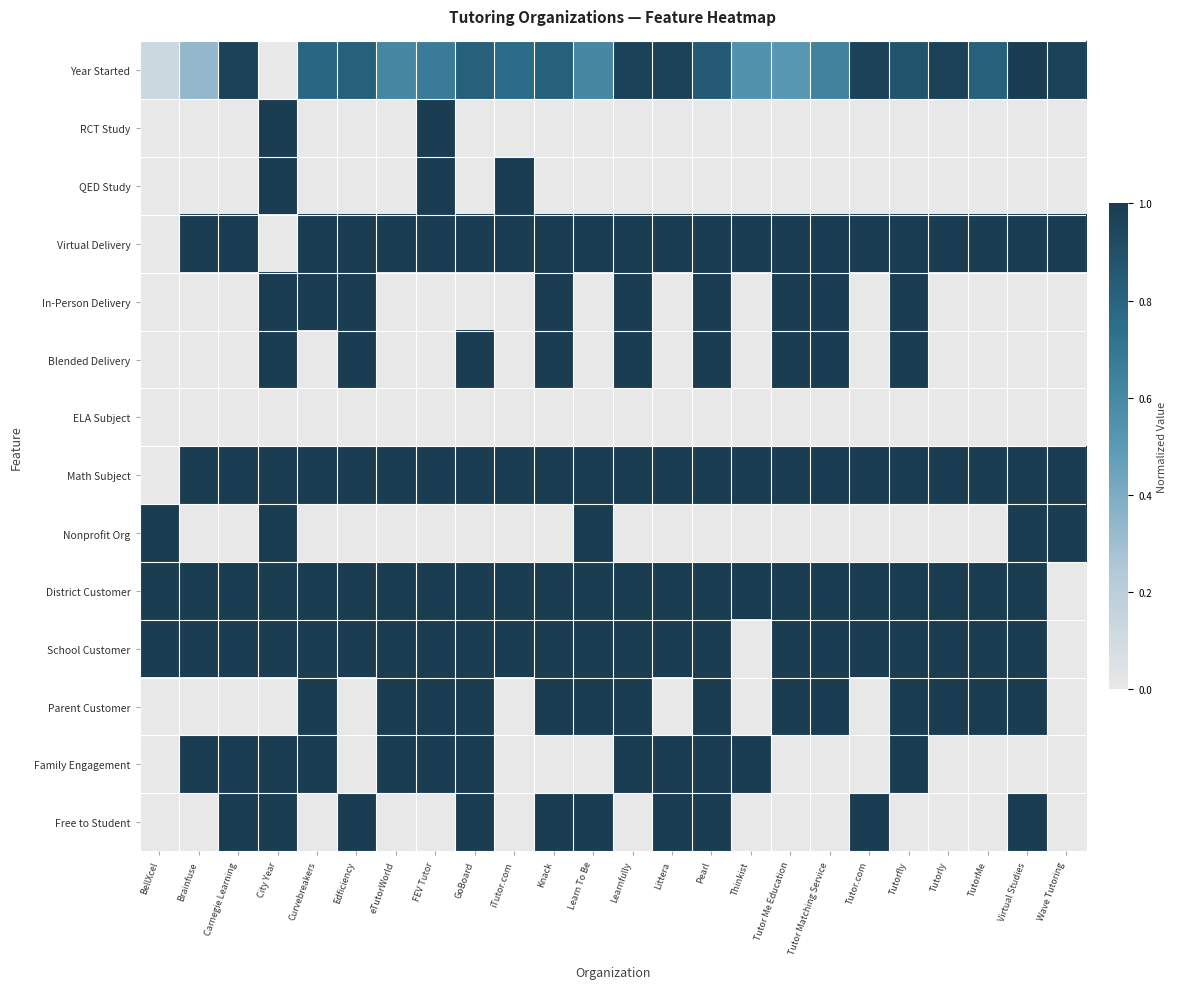

At which category does the chart reach its minimum across all series?

City Year